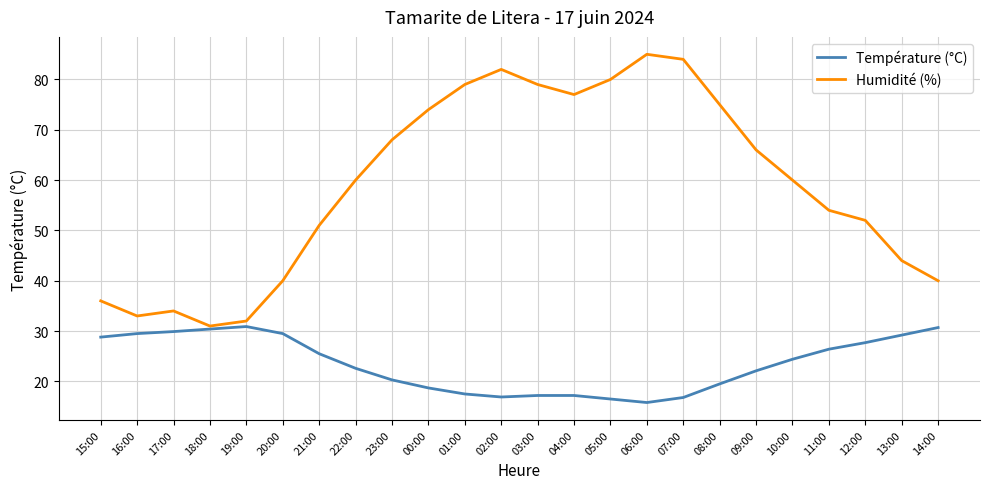

What position from the right is 06:00?

9